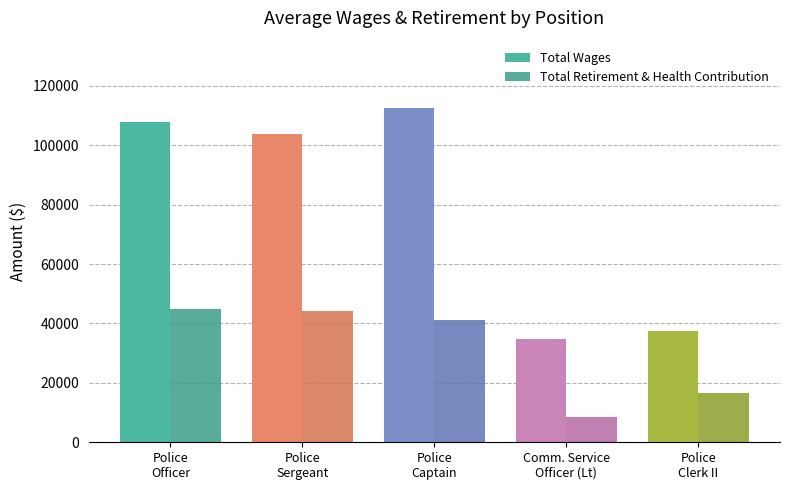

What is the greatest value displayed?

112656.5